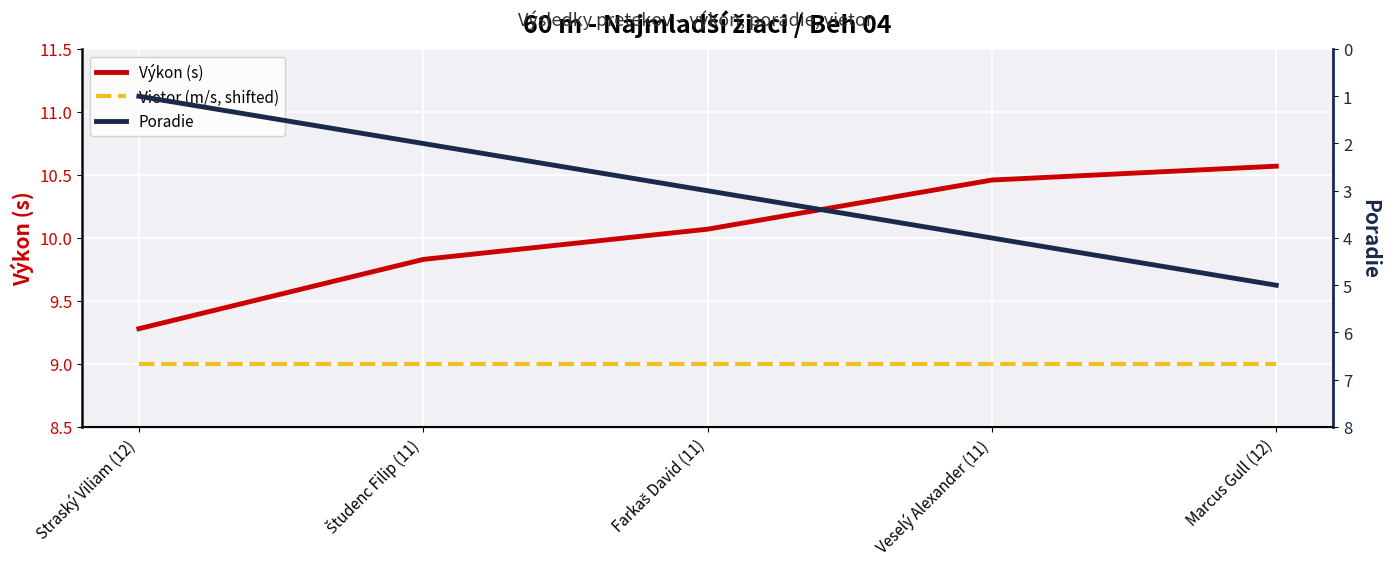

What is the value of the Výkon (s) point at the 1st from the left?

9.3